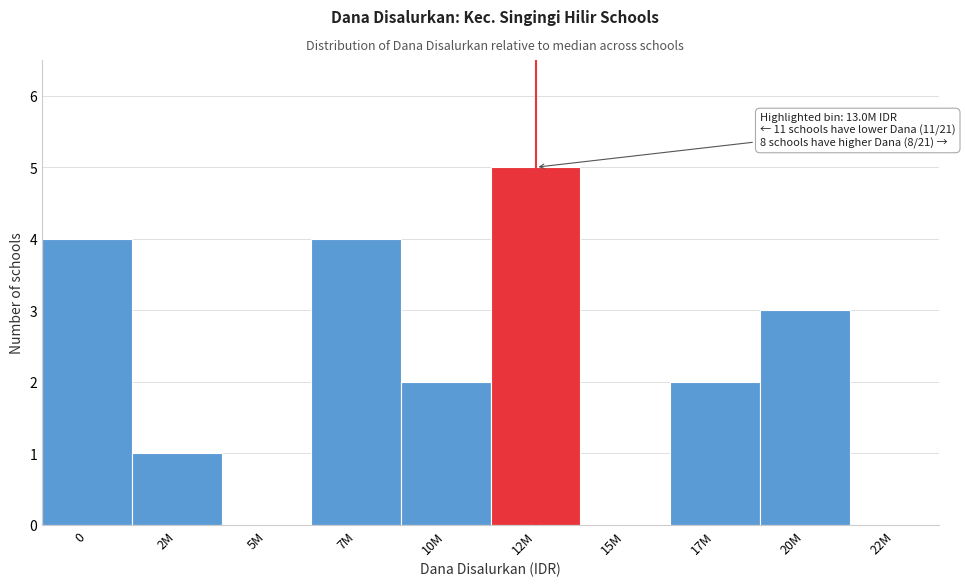

Reading left to right, what are all the values shown in this chart?

0=4	2M=1	5M=0	7M=4	10M=2	12M=5	15M=0	17M=2	20M=3	22M=0